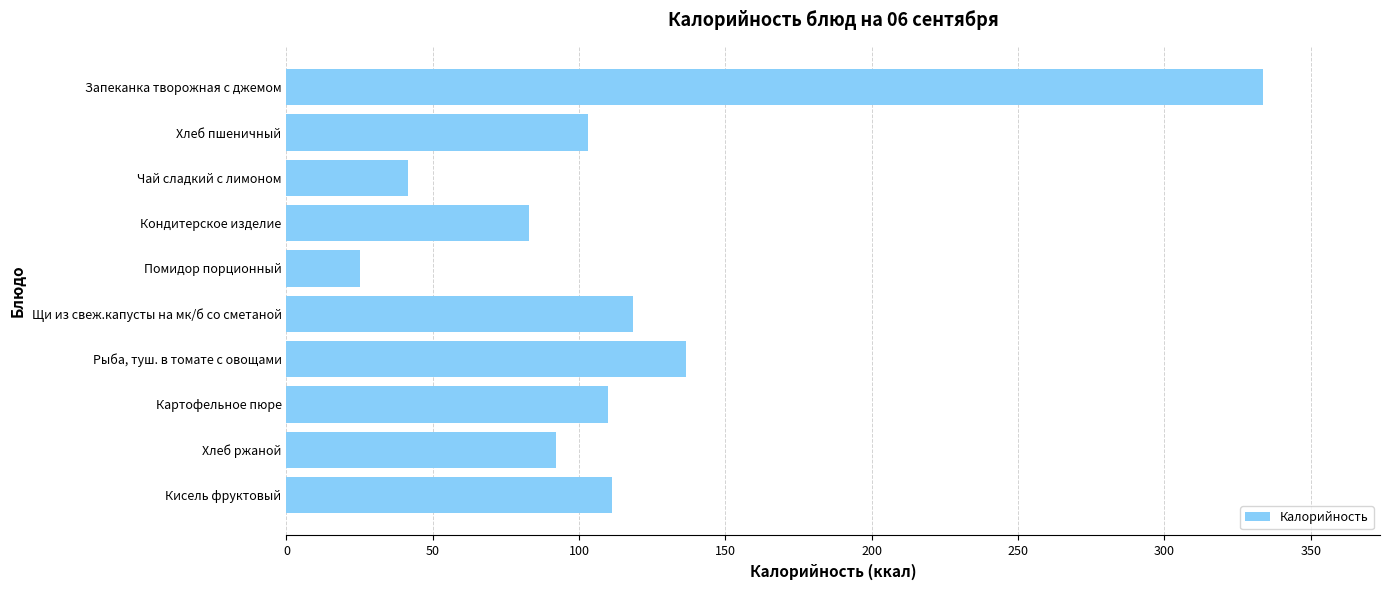

How many bars are there in total?

10